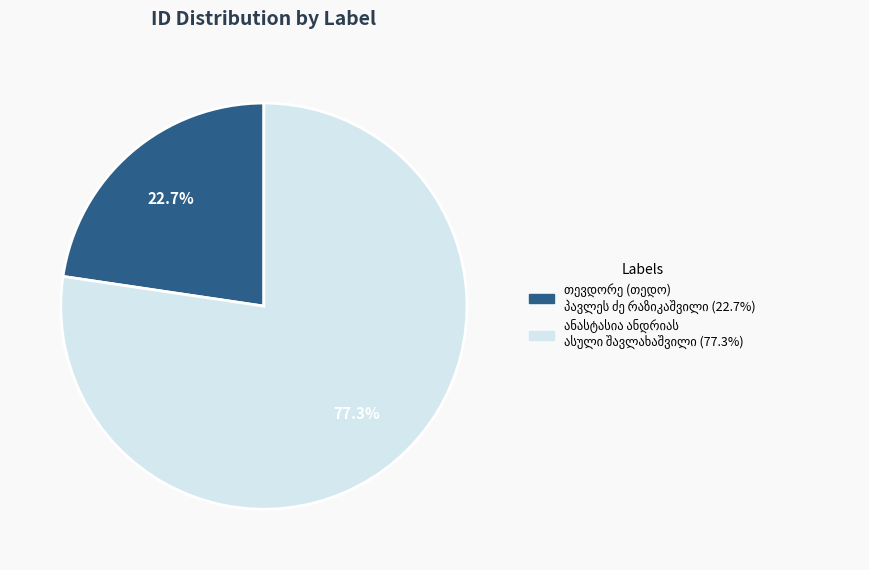

How many slices are in this pie chart?

2